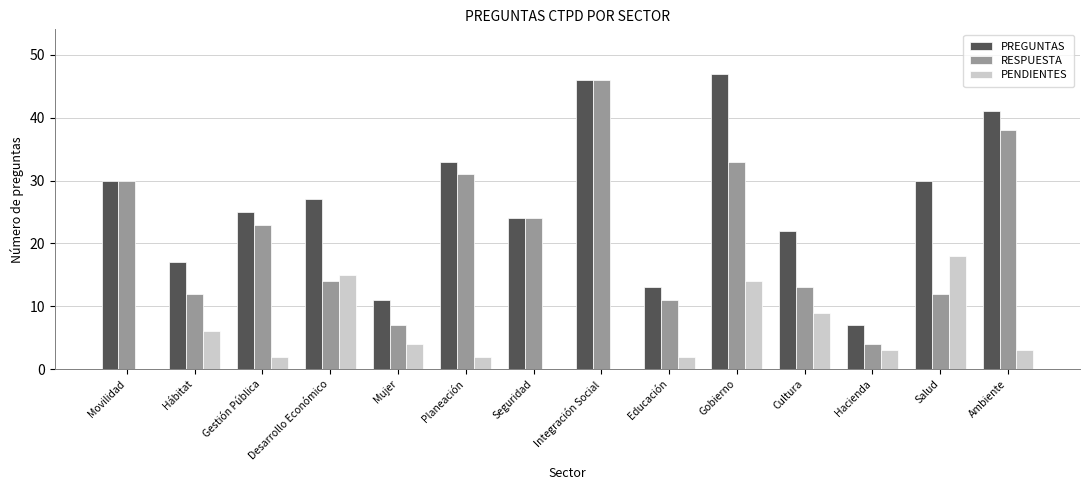

Reading left to right, extract all data points from this chart.

PREGUNTAS: Movilidad=30	Hábitat=17	Gestión Pública=25	Desarrollo Económico=27	Mujer=11	Planeación=33	Seguridad=24	Integración Social=46	Educación=13	Gobierno=47	Cultura=22	Hacienda=7	Salud=30	Ambiente=41
RESPUESTA: Movilidad=30	Hábitat=12	Gestión Pública=23	Desarrollo Económico=14	Mujer=7	Planeación=31	Seguridad=24	Integración Social=46	Educación=11	Gobierno=33	Cultura=13	Hacienda=4	Salud=12	Ambiente=38
PENDIENTES: Movilidad=0	Hábitat=6	Gestión Pública=2	Desarrollo Económico=15	Mujer=4	Planeación=2	Seguridad=0	Integración Social=0	Educación=2	Gobierno=14	Cultura=9	Hacienda=3	Salud=18	Ambiente=3